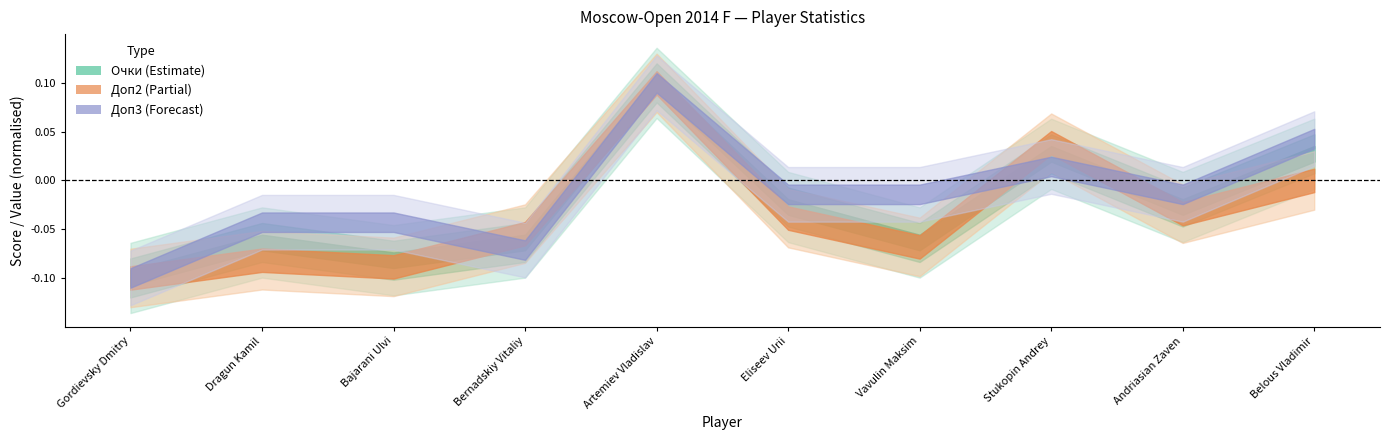

What position from the left is Bajarani Ulvi?

3